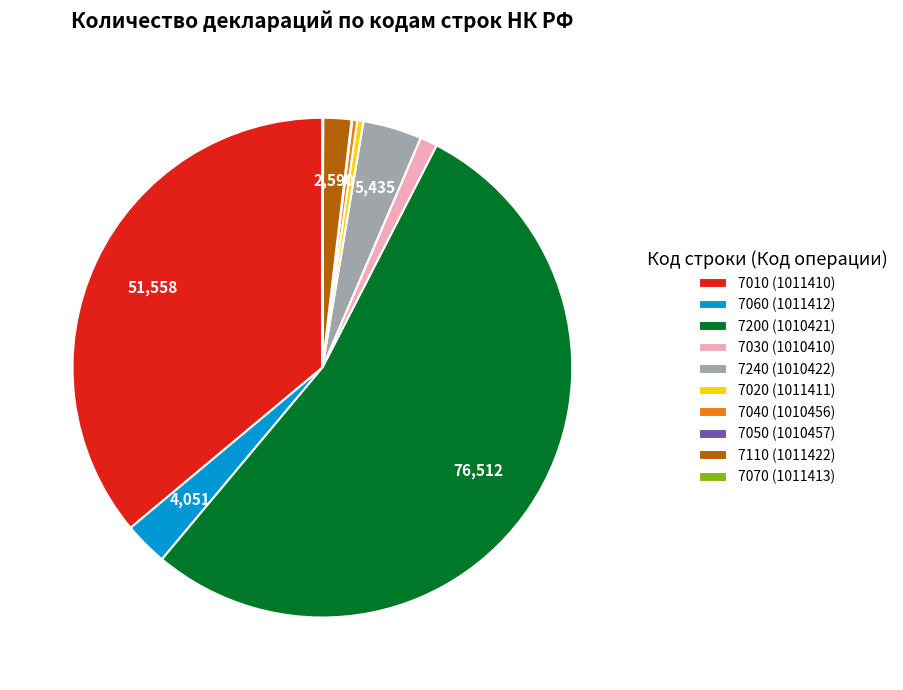

The 7020 (1011411) slice represents 0% of the pie. True or false?

True